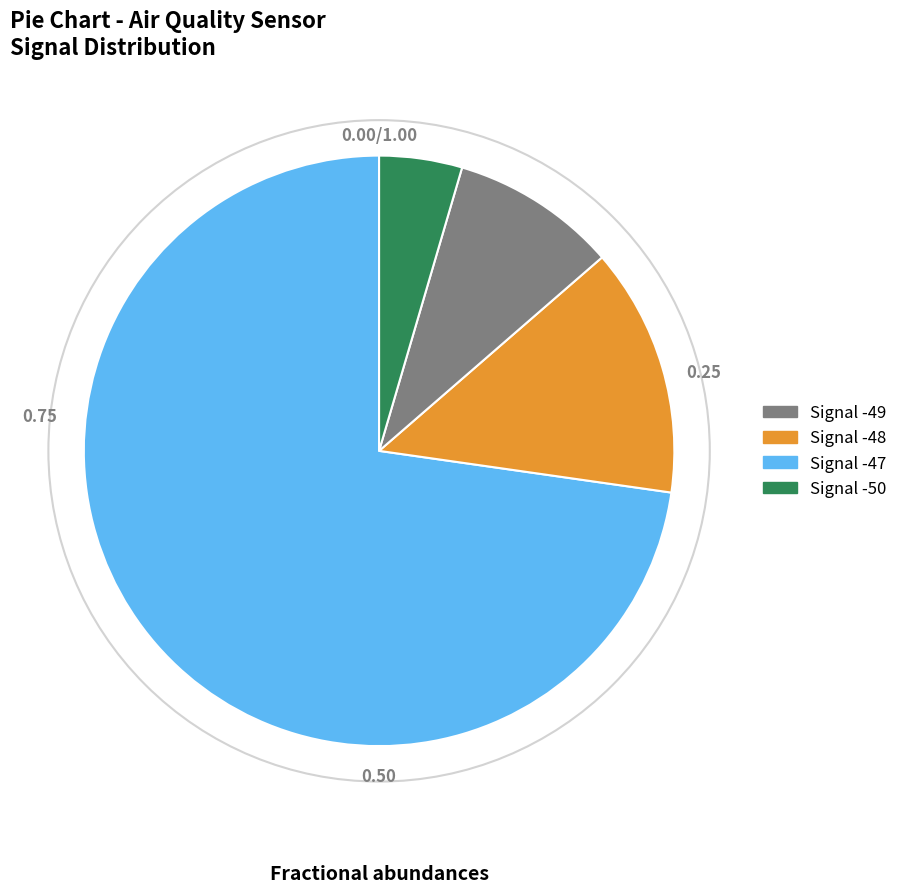

Does any single category account for the majority?

Yes